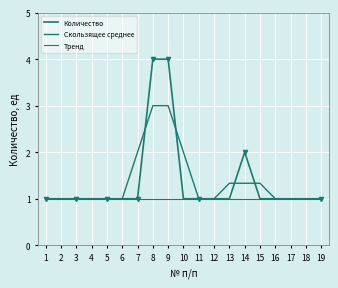

At how many categories does at least one series exceed 1?

7